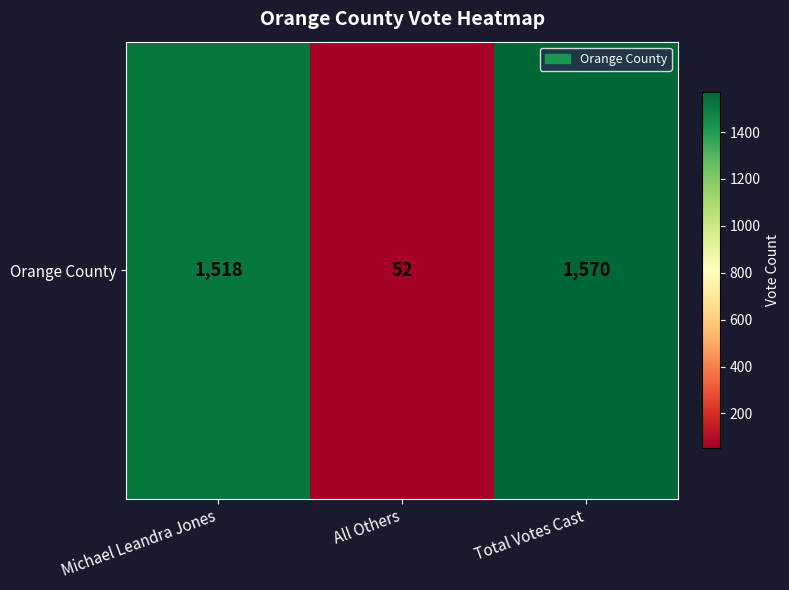

Reading left to right, transcribe all the data shown in this chart.

Michael Leandra Jones=1518	All Others=52	Total Votes Cast=1570